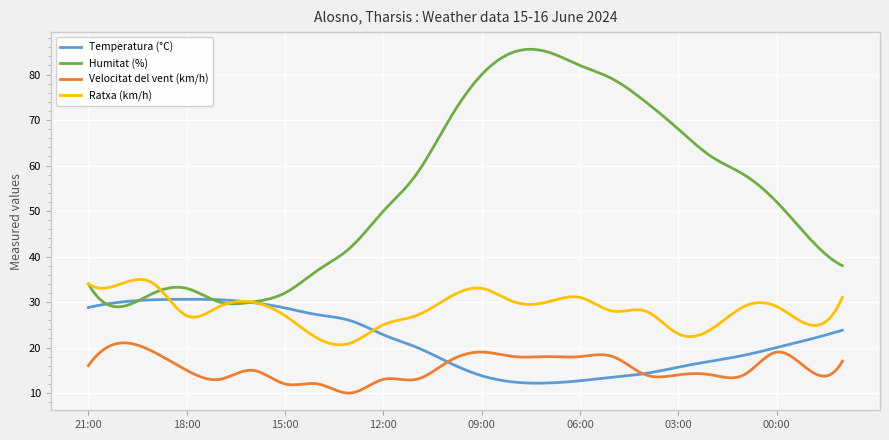

True or false: Humitat (%) and Velocitat del vent (km/h) intersect in this chart.

False